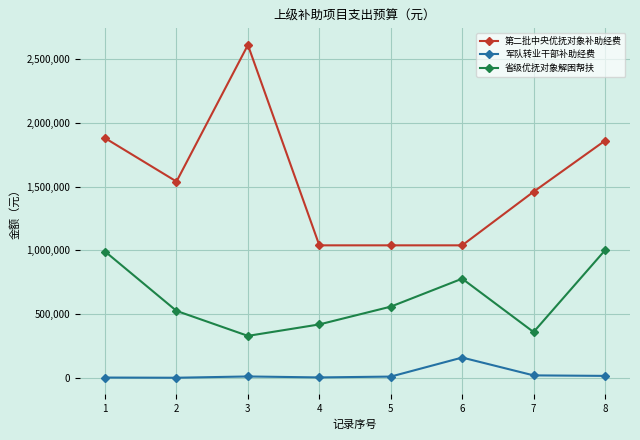

How many data points does each series have?

8